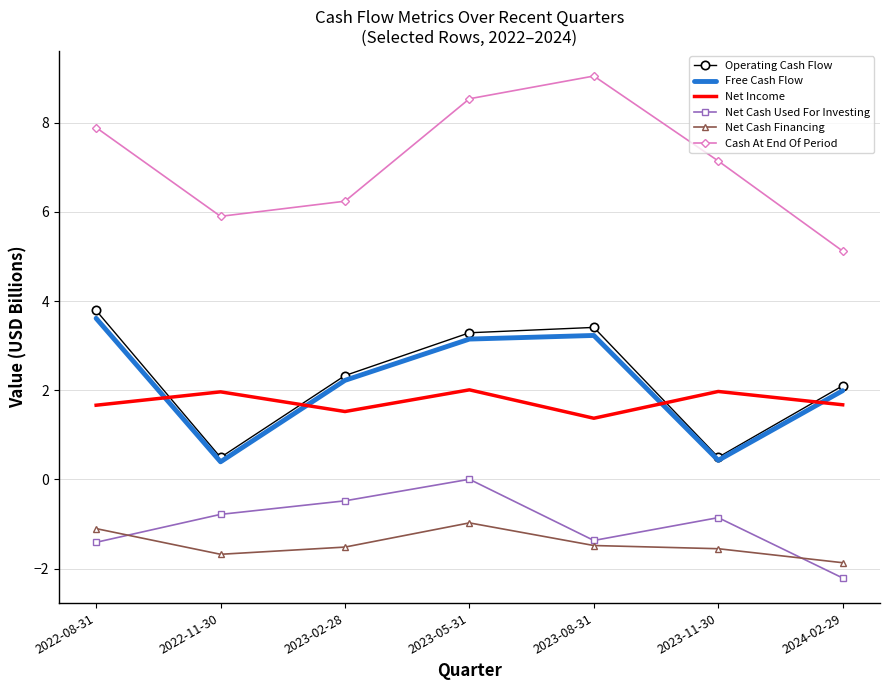

What position from the left is 2022-08-31?

1